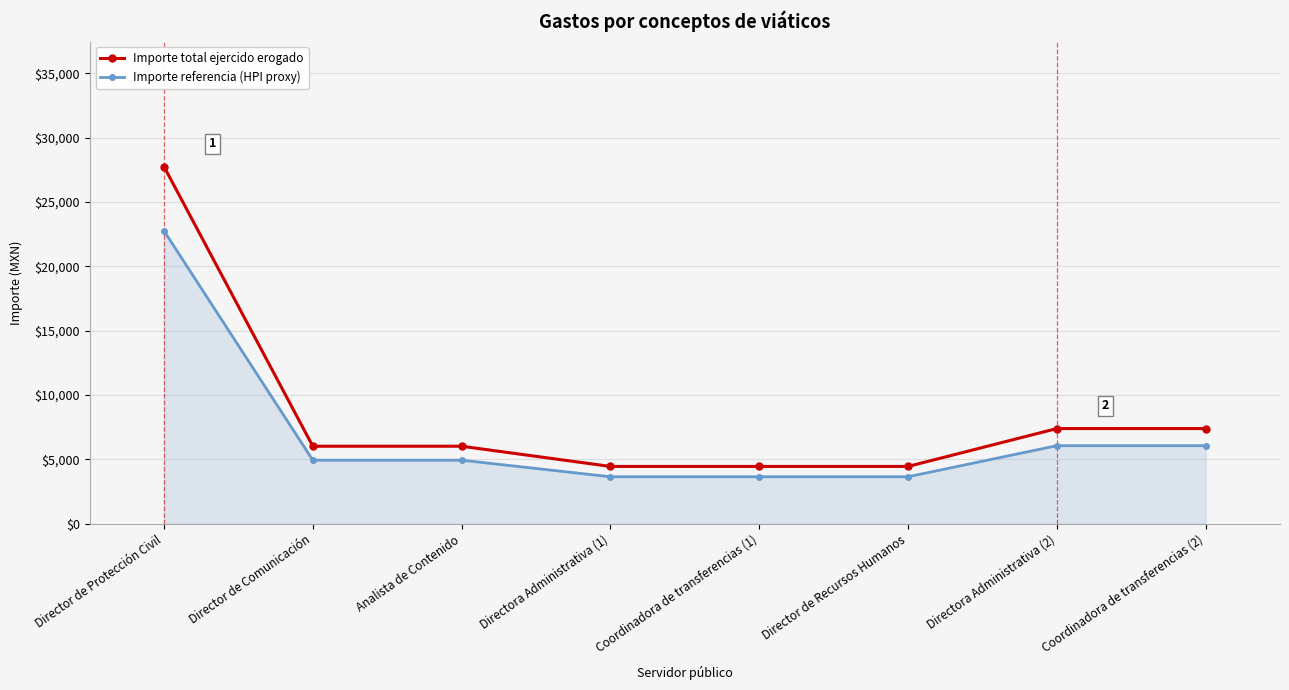

Reading left to right, transcribe all the data shown in this chart.

Importe total ejercido erogado: 27752.0	6023.4	6023.4	4453.0	4453.0	4453.0	7396.0	7396.0
Importe referencia (HPI proxy): 22756.6	4939.2	4939.2	3651.5	3651.5	3651.5	6064.7	6064.7